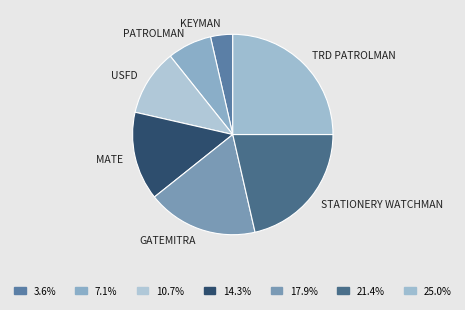

Rank the categories by value from highest to lowest.

TRD PATROLMAN, STATIONERY WATCHMAN, GATEMITRA, MATE, USFD, PATROLMAN, KEYMAN